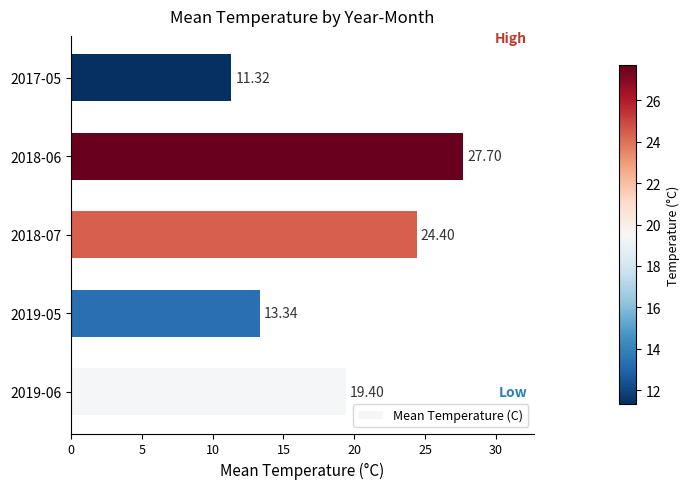

What is the average value?

19.2